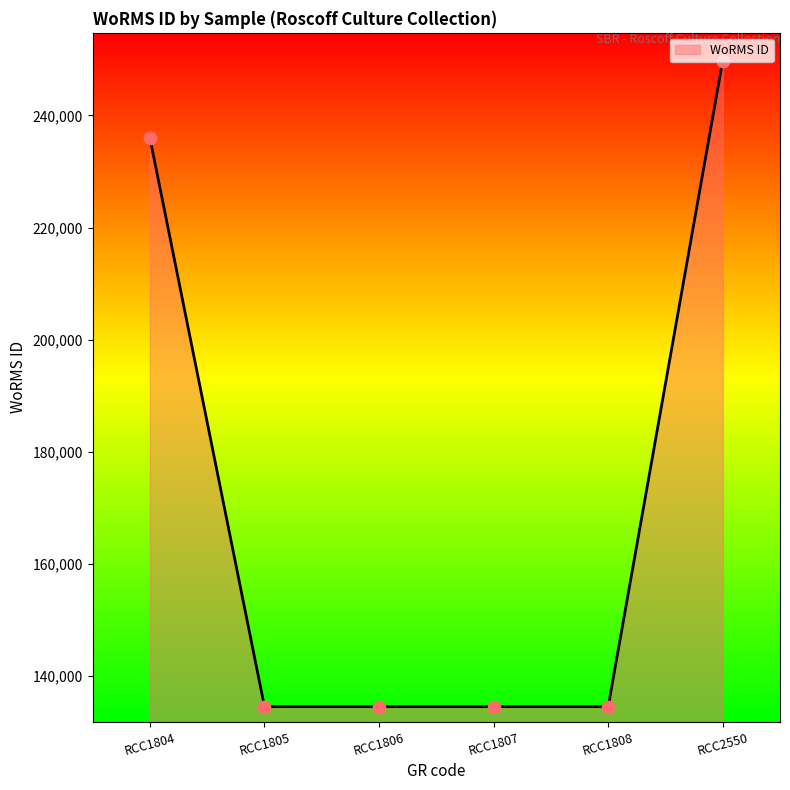

Which has a higher value, RCC2550 or RCC1808?

RCC2550